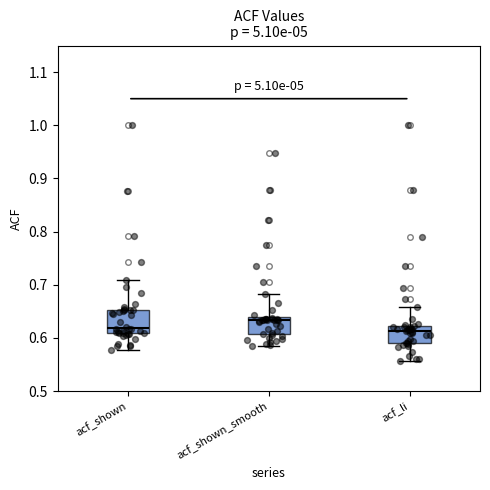

Which box has the highest median line?

acf_shown_smooth